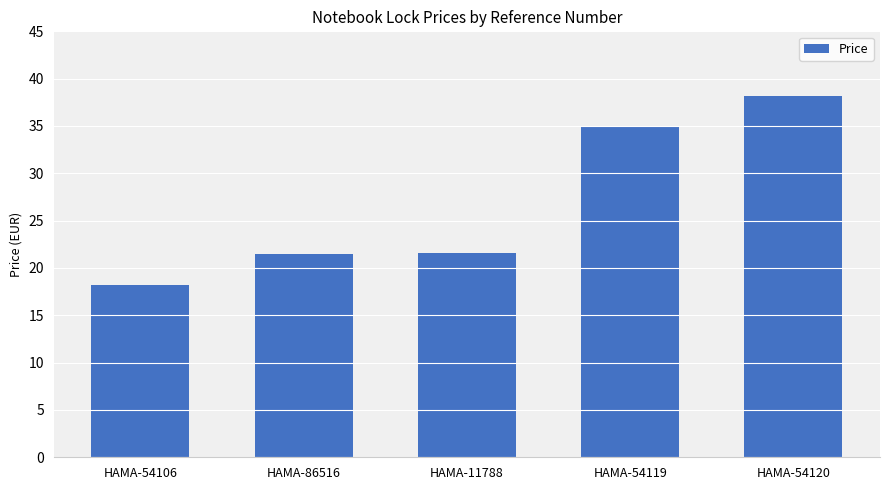

Are the bars grouped side by side (vs. stacked)?

No